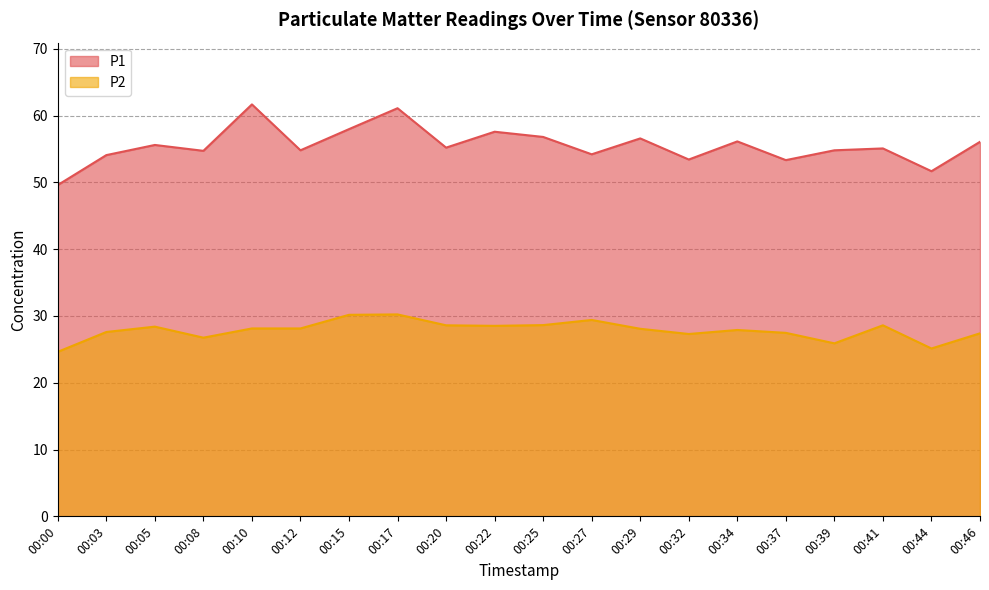

True or false: P1 and P2 cross at least once.

False